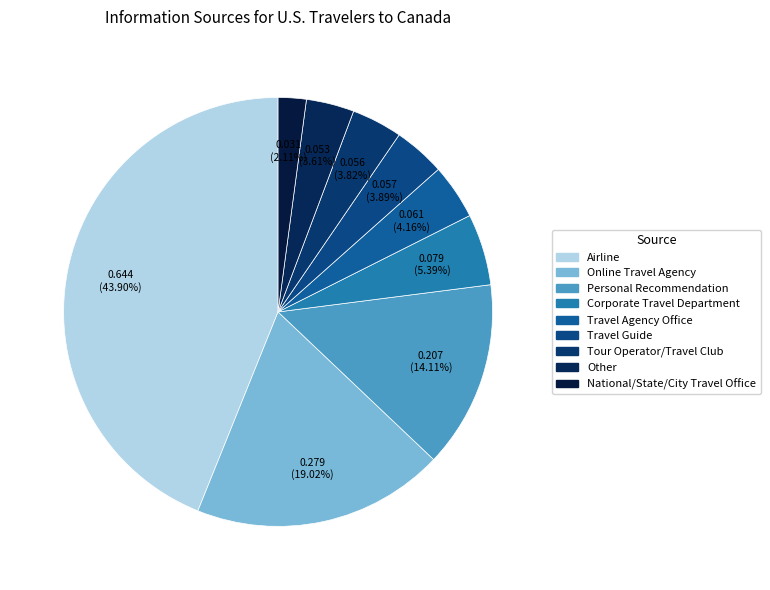

What is the largest slice in the pie chart?

Airline